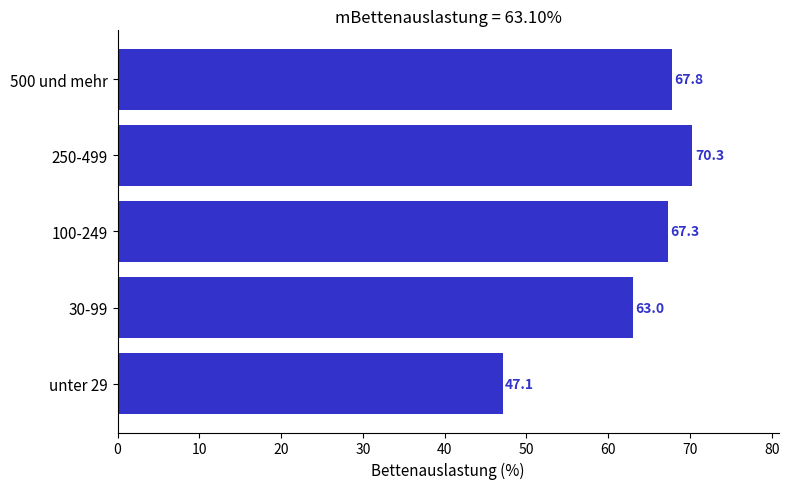

Count the number of categories in the chart.

5